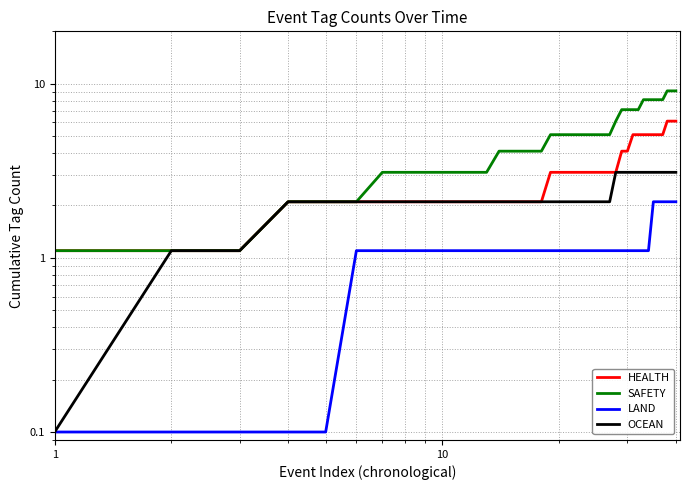

What is the sum of all SAFETY values?

200.0